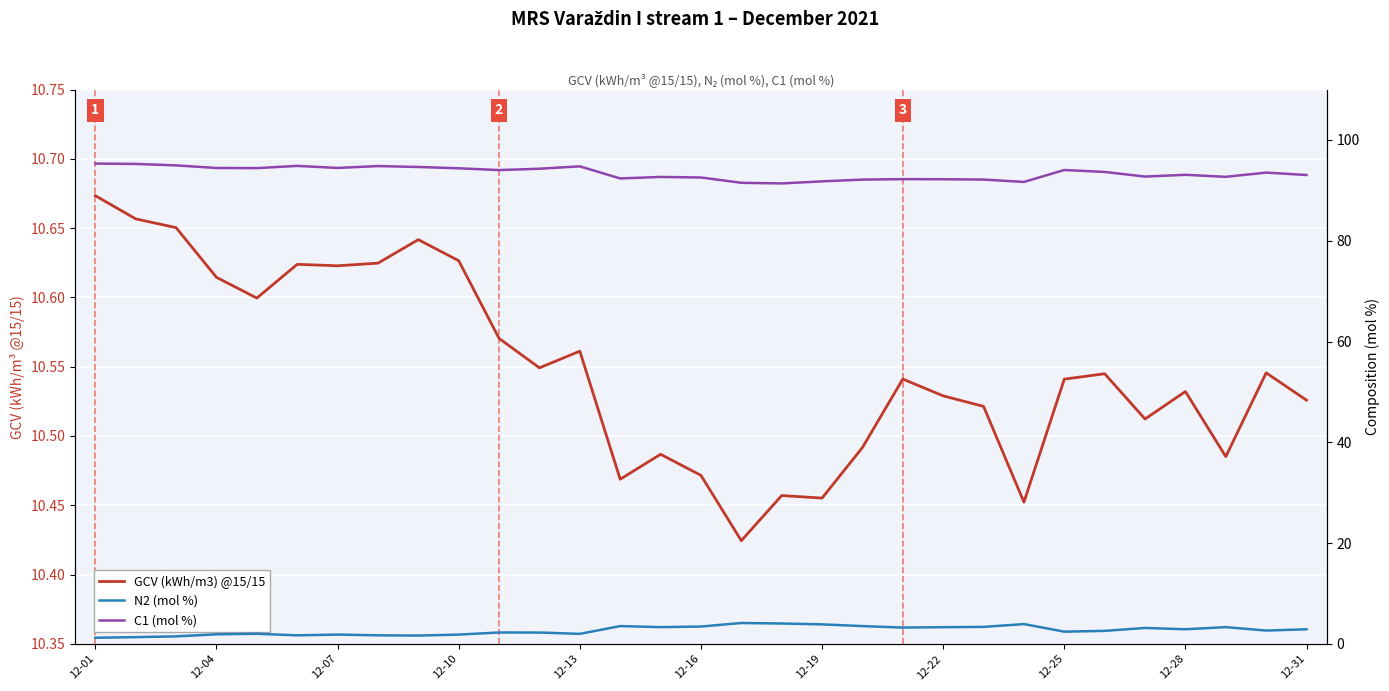

How many lines are shown in the chart?

3